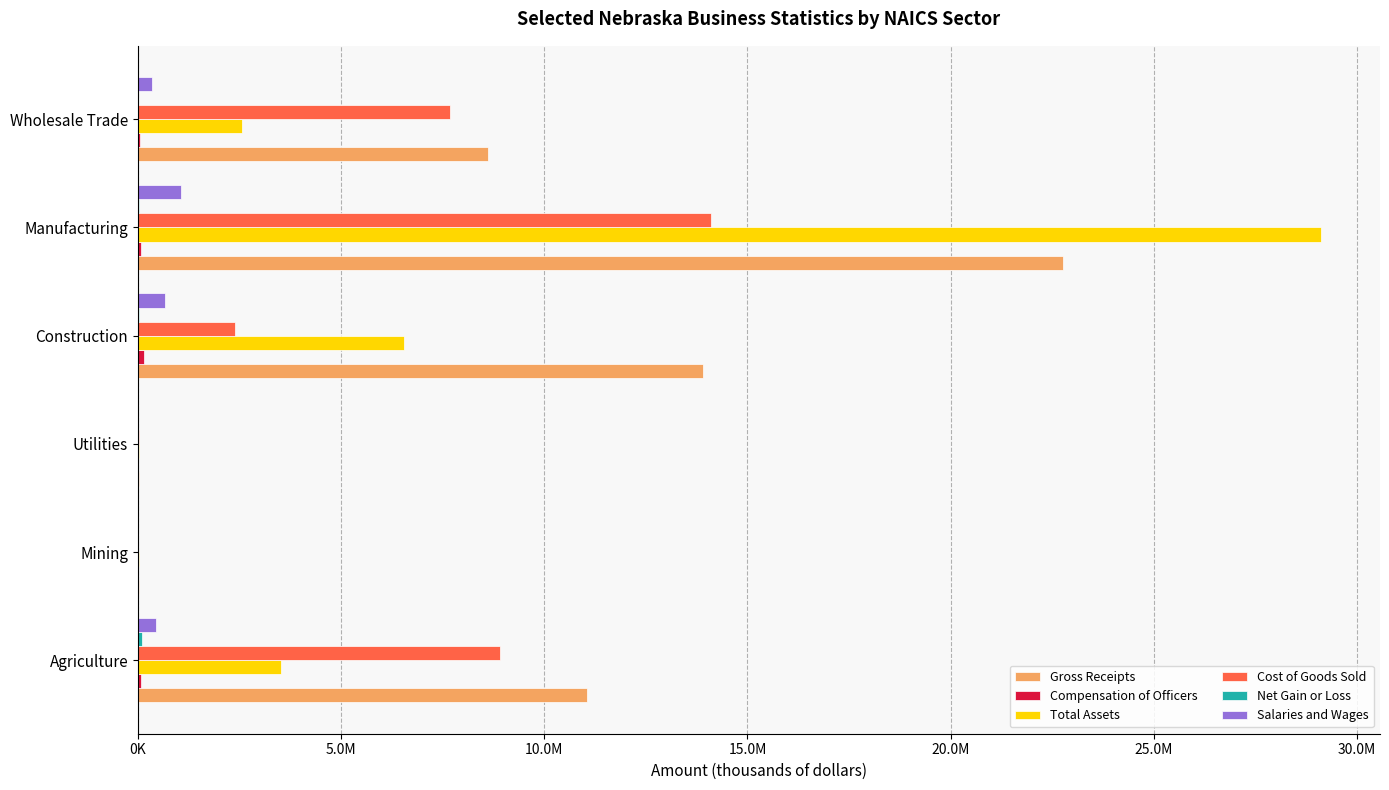

What is the difference between the maximum and minimum values in the Salaries and Wages series?

1052147